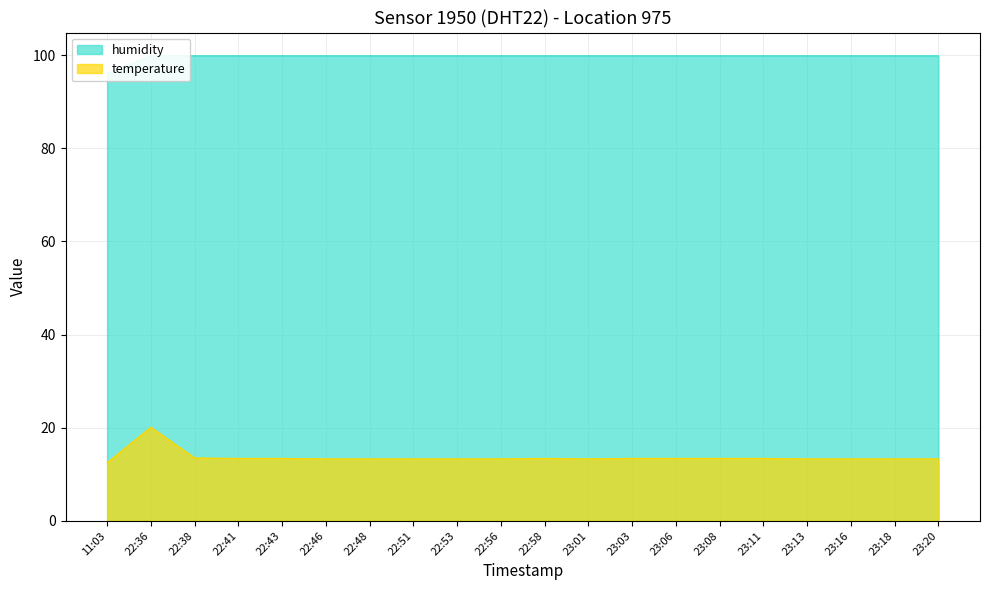

How many interior local peaks does the temperature series have?

2